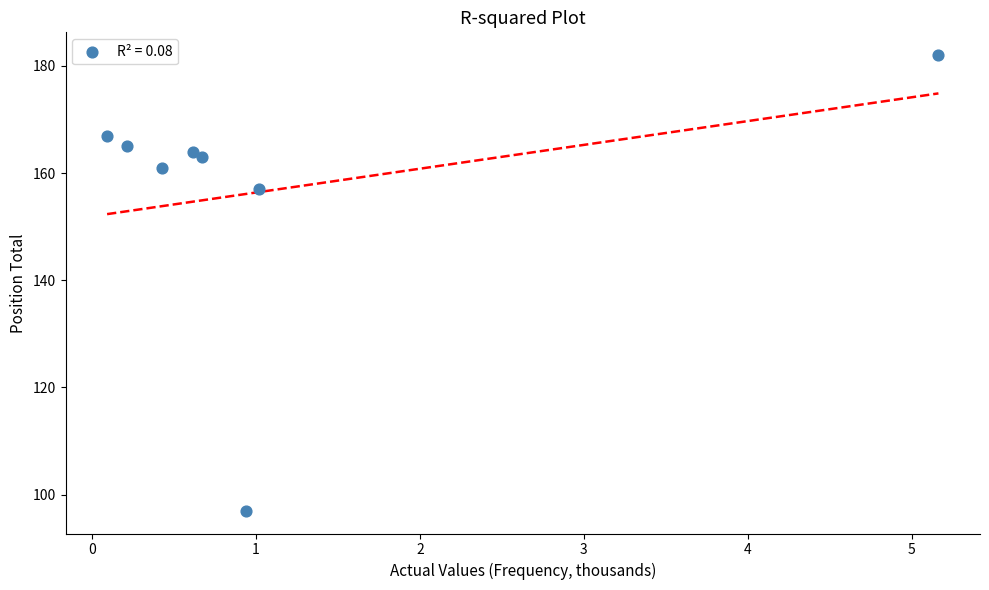

What Y value in the scatter plot is closest to 139?

157